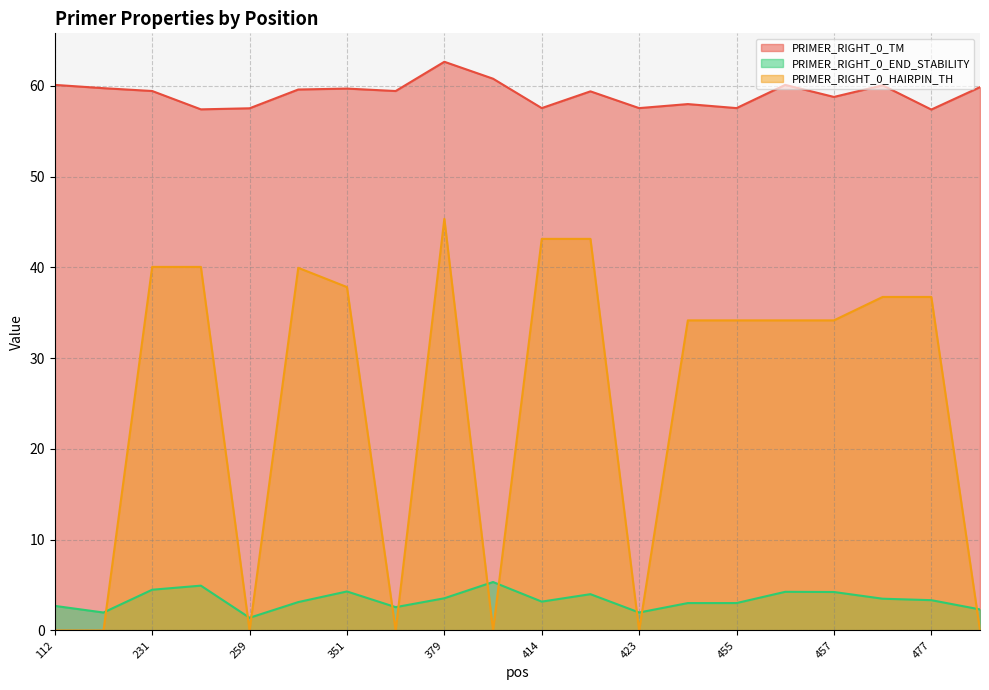

Reading right to left, what are all the values shown in this chart?

PRIMER_RIGHT_0_TM: 502=59.9	477=57.4	470=60.1	457=58.8	456=60.1	455=57.6	454=58.0	423=57.6	416=59.4	414=57.6	402=60.8	379=62.7	356=59.4	351=59.7	300=59.6	259=57.5	232=57.4	231=59.4	209=59.8	112=60.1
PRIMER_RIGHT_0_END_STABILITY: 502=2.3	477=3.3	470=3.5	457=4.2	456=4.3	455=3.0	454=3.0	423=2.0	416=4.0	414=3.2	402=5.3	379=3.5	356=2.6	351=4.3	300=3.1	259=1.4	232=4.9	231=4.5	209=2.0	112=2.7
PRIMER_RIGHT_0_HAIRPIN_TH: 502=0.0	477=36.8	470=36.8	457=34.2	456=34.2	455=34.2	454=34.2	423=0.0	416=43.1	414=43.1	402=0.0	379=45.4	356=0.0	351=37.8	300=40.0	259=0.0	232=40.1	231=40.1	209=0.0	112=0.0